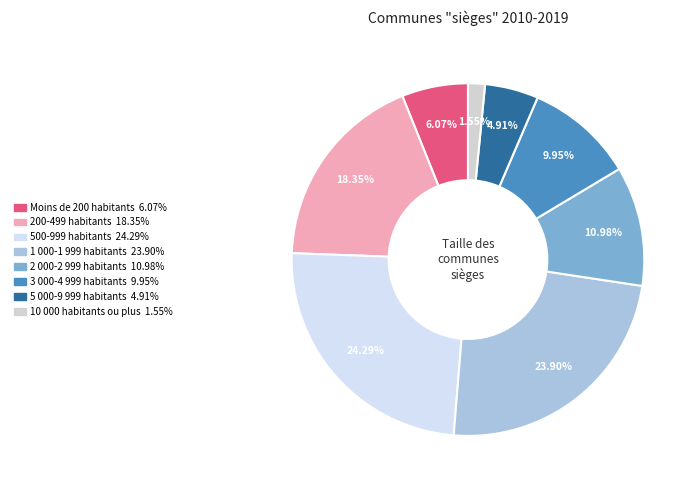

Which has a higher value, 10 000 habitants ou plus or Moins de 200 habitants?

Moins de 200 habitants